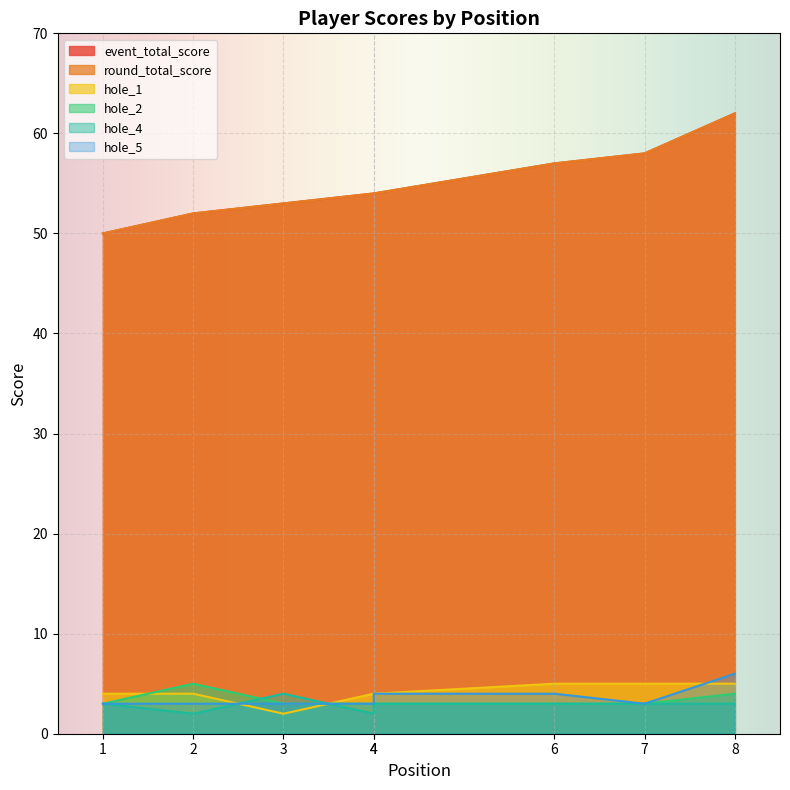

What is the difference between the highest and lowest values at 4?

52